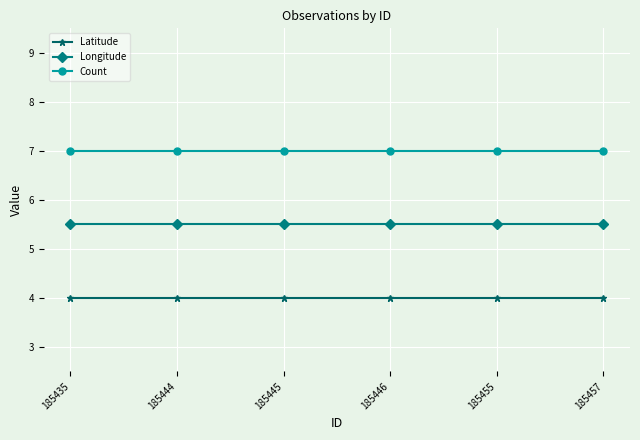

True or false: Longitude and Count intersect in this chart.

False